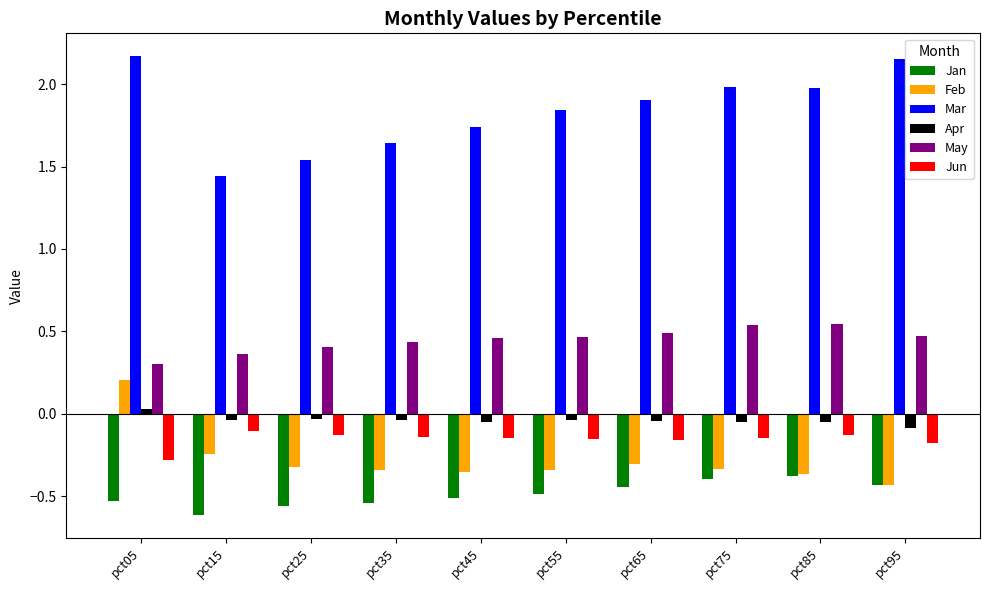

Which series changed the most between pct05 and pct75?

Feb